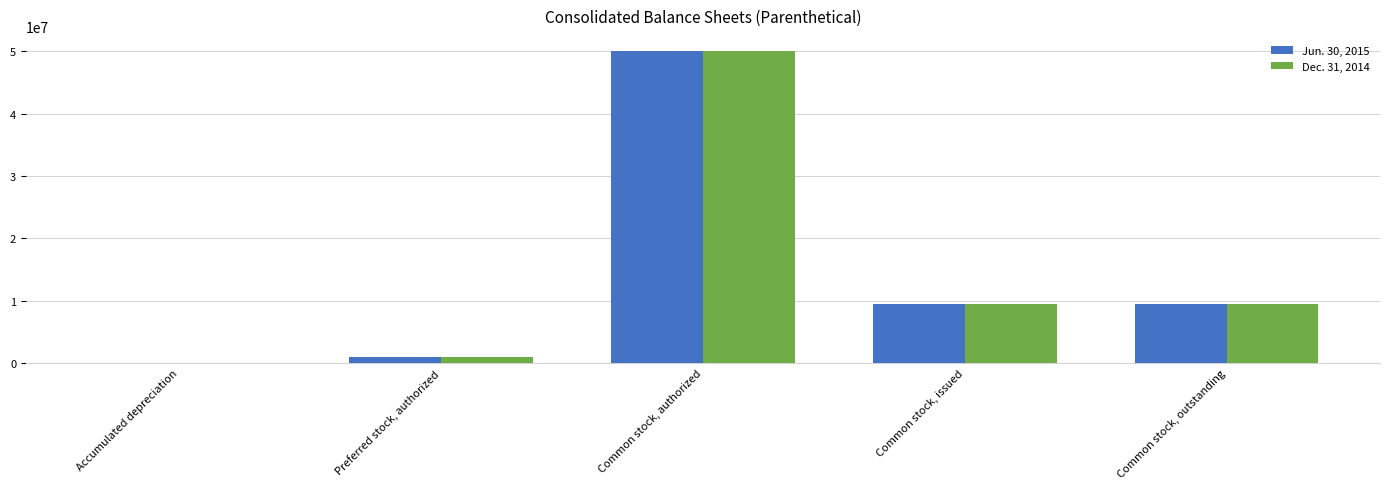

Which category has the highest value in the Dec. 31, 2014 series?

Common stock, authorized